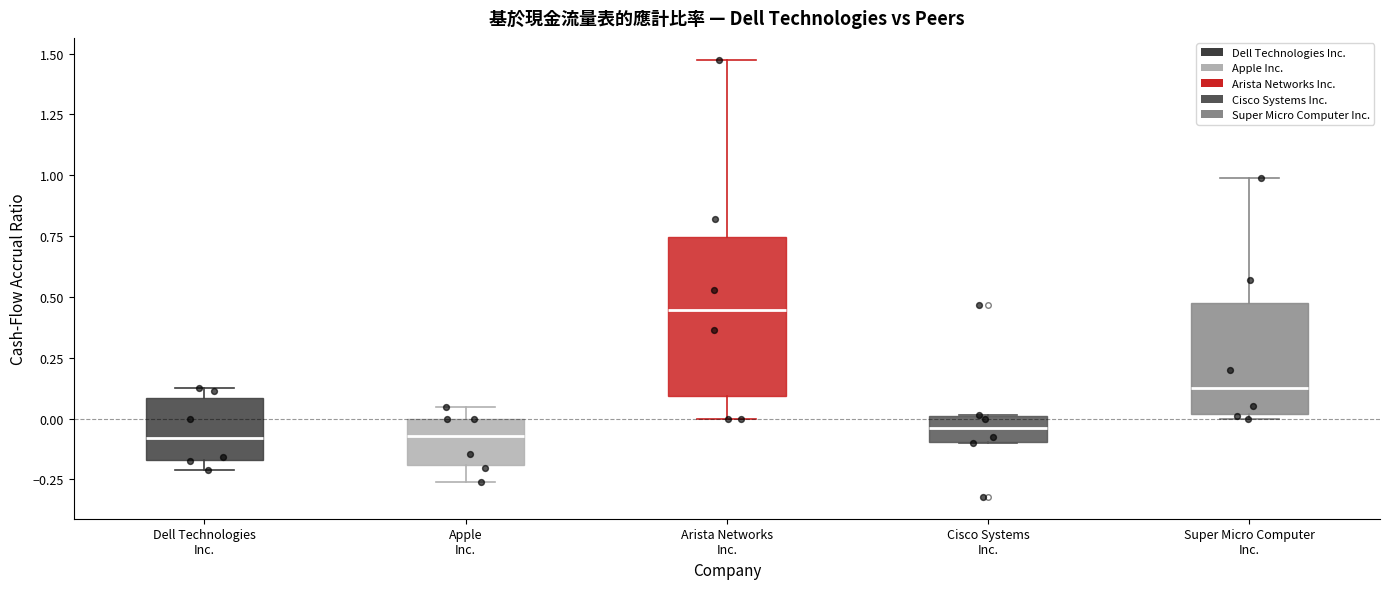

Where does the upper whisker of the box for Arista Networks Inc. end on the y-axis? The values are not printed on the chart, so give them approximately, as read against the axis.

1.50